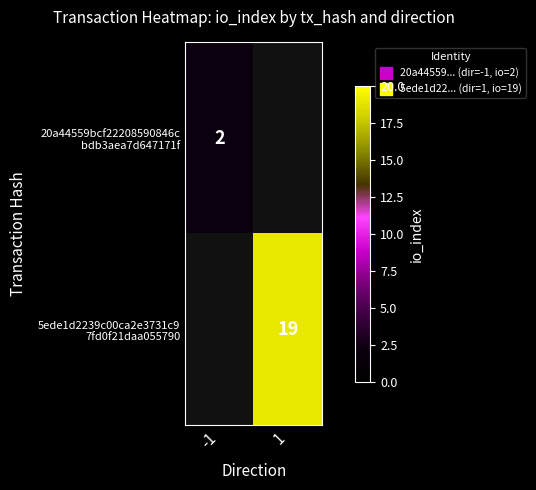

Is the value of 20a44559bcf22208590846c bdb3aea7d647171f at -1 greater than the value of 5ede1d2239c00ca2e3731c9 7fd0f21daa055790 at -1?

No